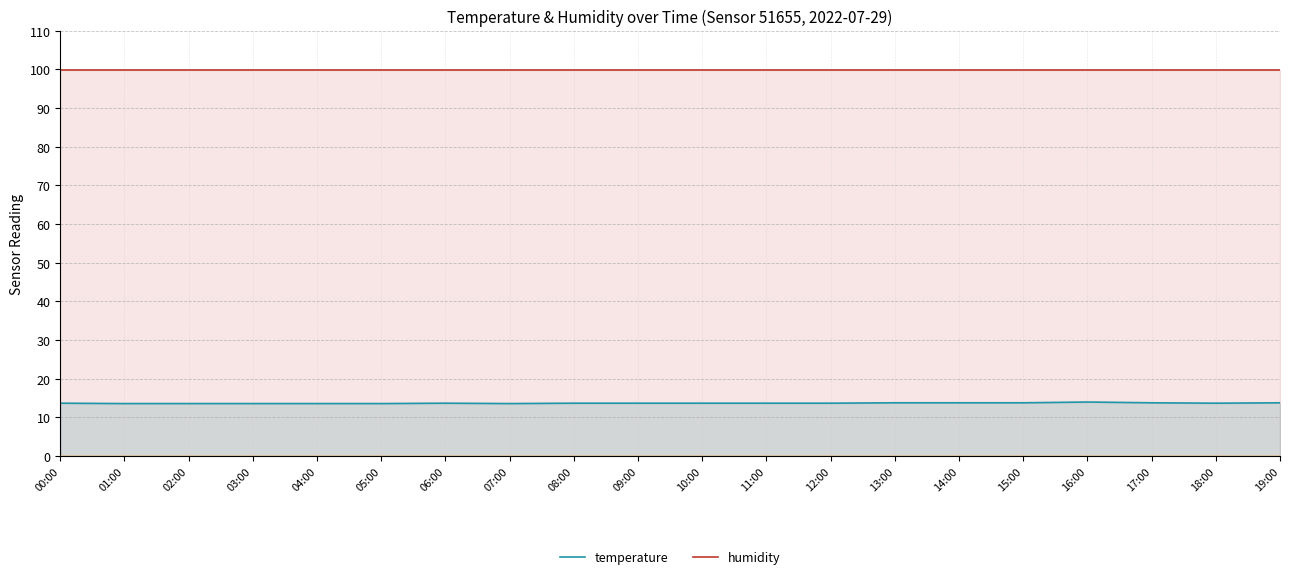

The value of temperature at 18:00 is 22.5. True or false?

False